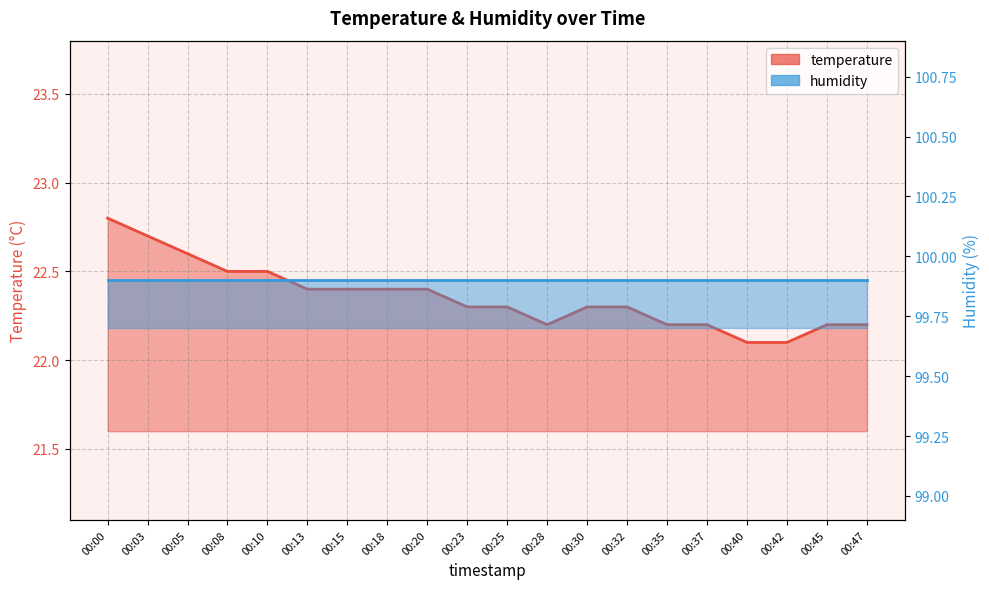

How many categories are shown in the chart?

20